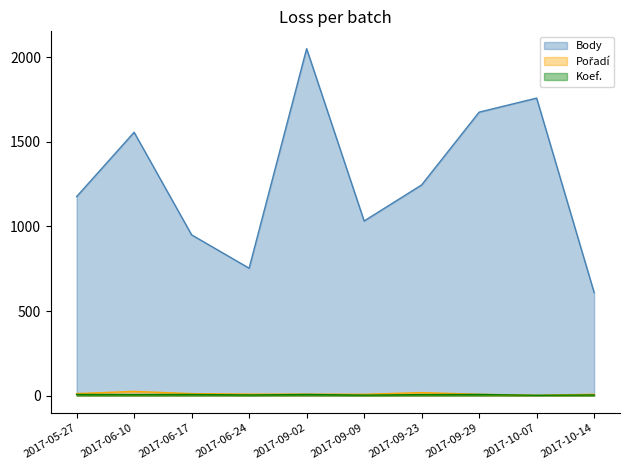

What is the difference between the maximum and minimum values in the Body series?

1441